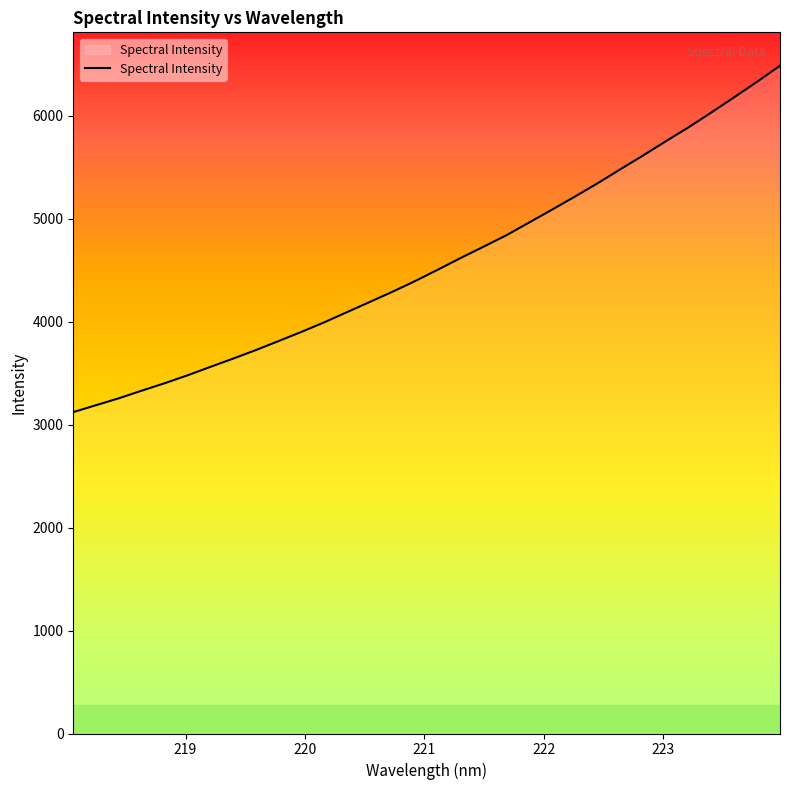

True or false: there are more than 0 points higher than both neighbors.

False